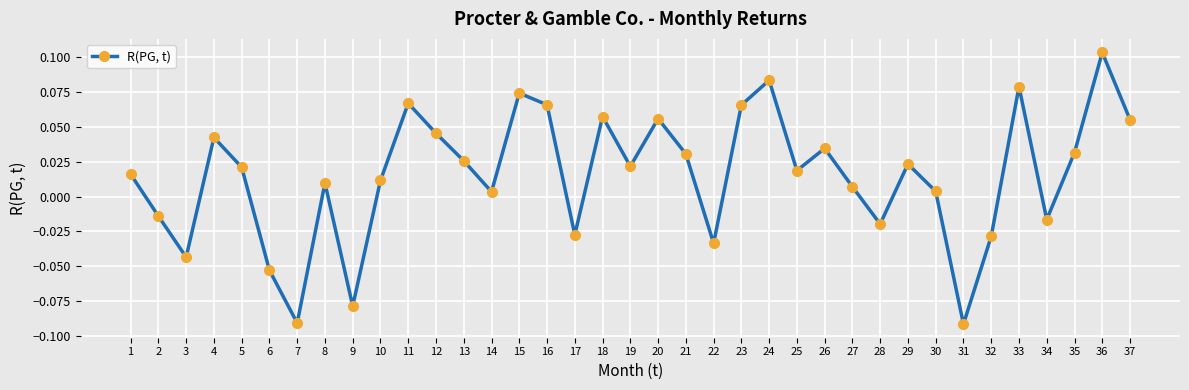

How many values are below 0?

11